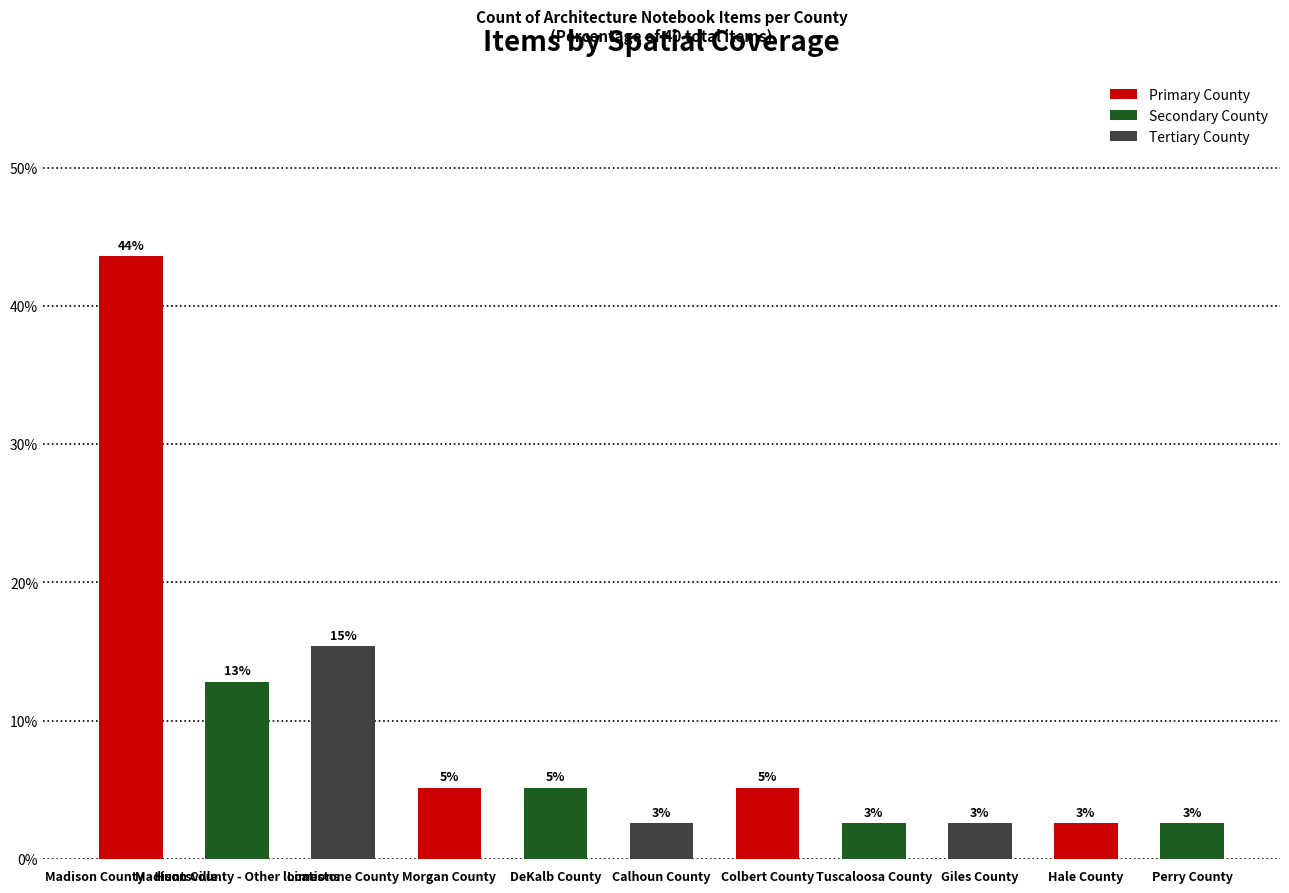

Are the bars horizontal?

No